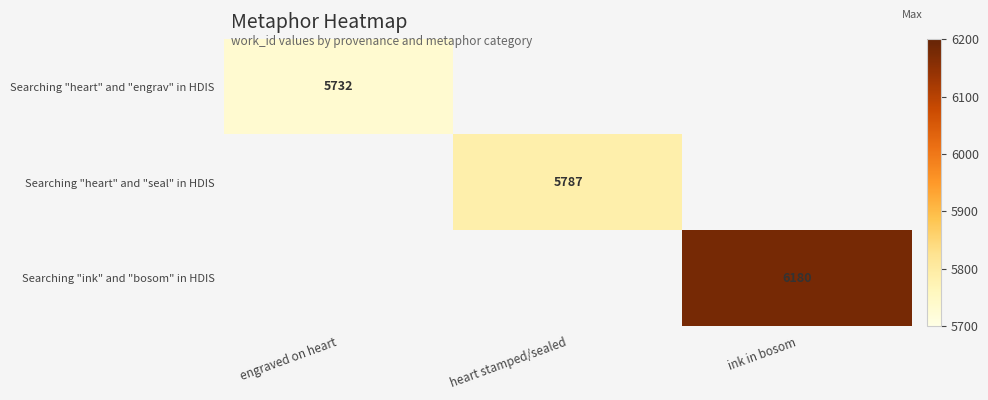

Which label corresponds to the largest value in the chart?

ink in bosom